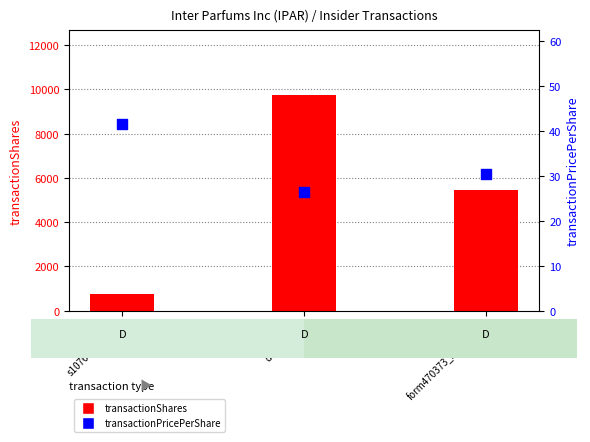

At how many categories does at least one series exceed 8190?

1